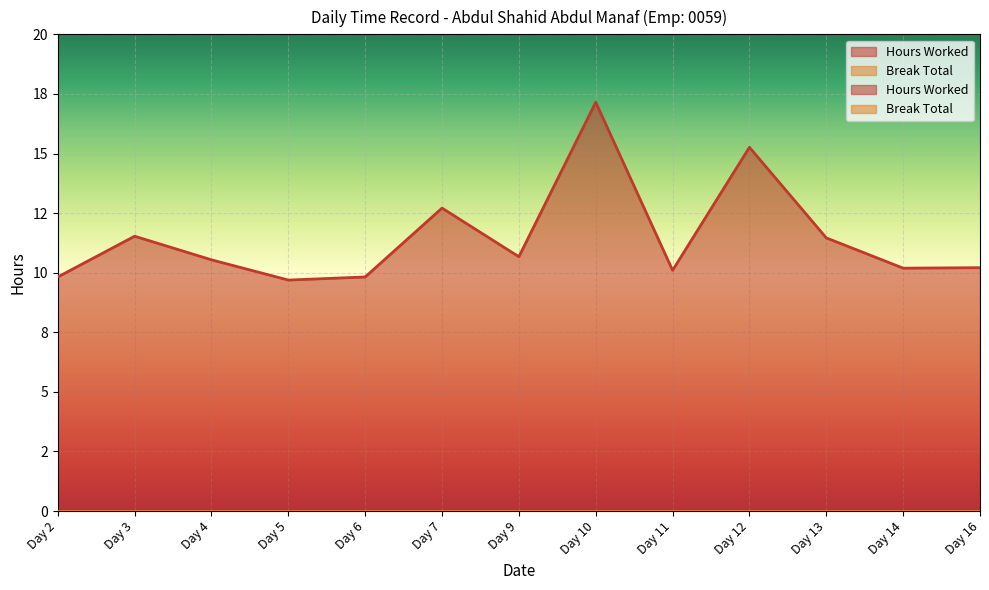

How many distinct data groups are displayed?

1